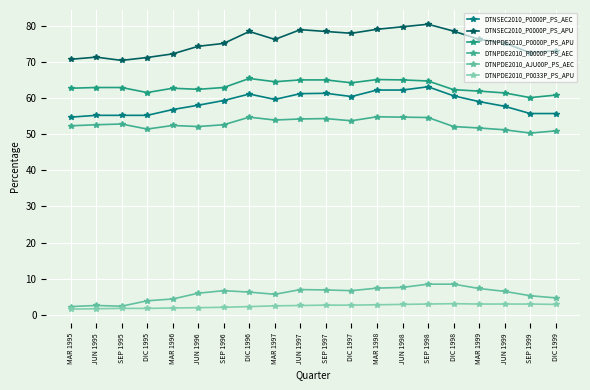

Reading right to left, list all the values displayed in this chart.

DTNSEC2010_P0000P_PS_AEC: 55.7	55.7	57.7	59.0	60.6	63.1	62.2	62.2	60.4	61.3	61.2	59.6	61.1	59.3	58.0	56.8	55.2	55.2	55.2	54.7
DTNSEC2010_P0000P_PS_APU: 73.1	72.5	75.2	76.2	78.5	80.4	79.7	79.0	77.9	78.4	78.9	76.2	78.4	75.1	74.3	72.2	71.2	70.4	71.3	70.7
DTNPDE2010_P0000P_PS_APU: 60.8	60.1	61.4	61.9	62.3	64.7	65.0	65.1	64.2	65.0	65.0	64.5	65.4	62.9	62.4	62.7	61.5	62.9	62.9	62.7
DTNPDE2010_P0000P_PS_AEC: 50.9	50.3	51.2	51.7	52.1	54.6	54.7	54.8	53.7	54.3	54.2	53.9	54.7	52.6	52.1	52.4	51.4	52.8	52.6	52.3
DTNPDE2010_AJU00P_PS_AEC: 4.7	5.3	6.5	7.3	8.5	8.5	7.6	7.4	6.7	6.9	7.0	5.7	6.3	6.7	6.0	4.4	3.9	2.4	2.6	2.3
DTNPDE2010_P0033P_PS_APU: 2.9	3.0	3.0	3.0	3.1	3.0	2.9	2.8	2.7	2.7	2.6	2.5	2.3	2.1	2.0	1.9	1.8	1.8	1.7	1.6